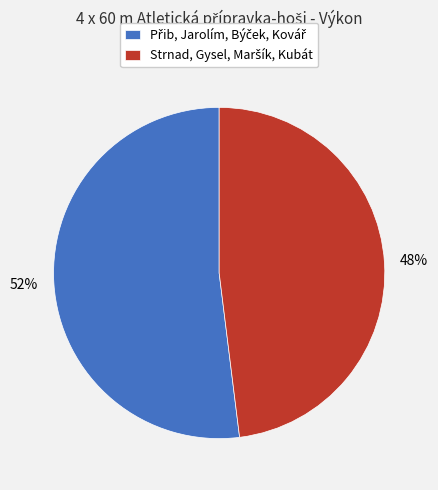

Is there a majority slice in this chart?

Yes